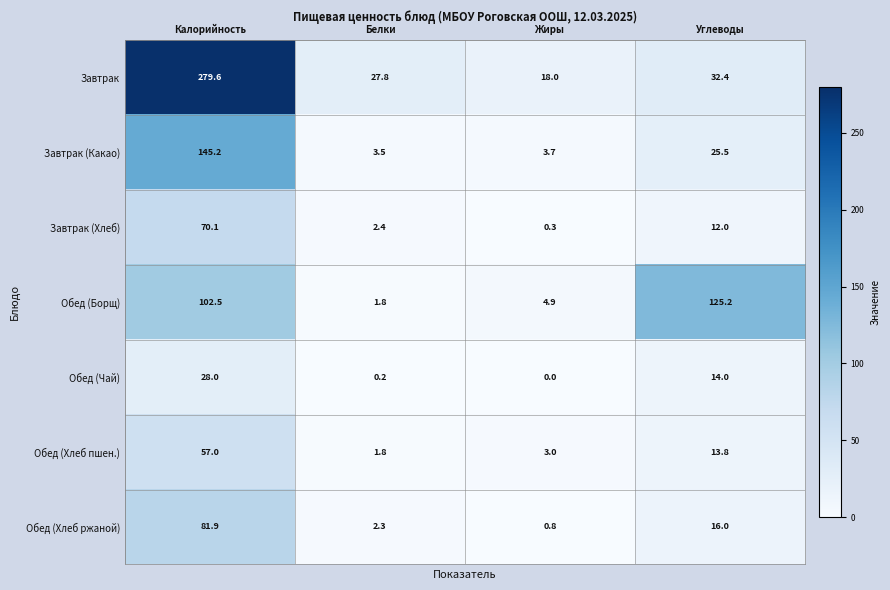

The Обед (Хлеб ржаной) series shows 16.0 at Углеводы. True or false?

True